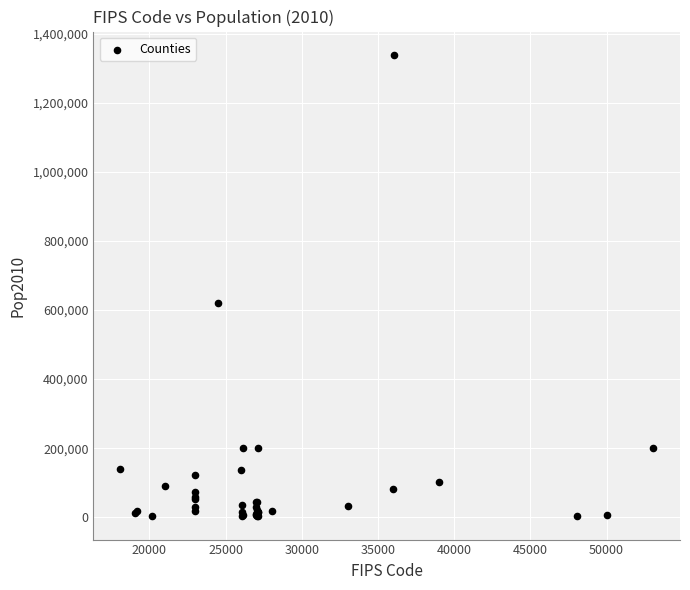

What Y value in the scatter plot is closest to 670844?

620961